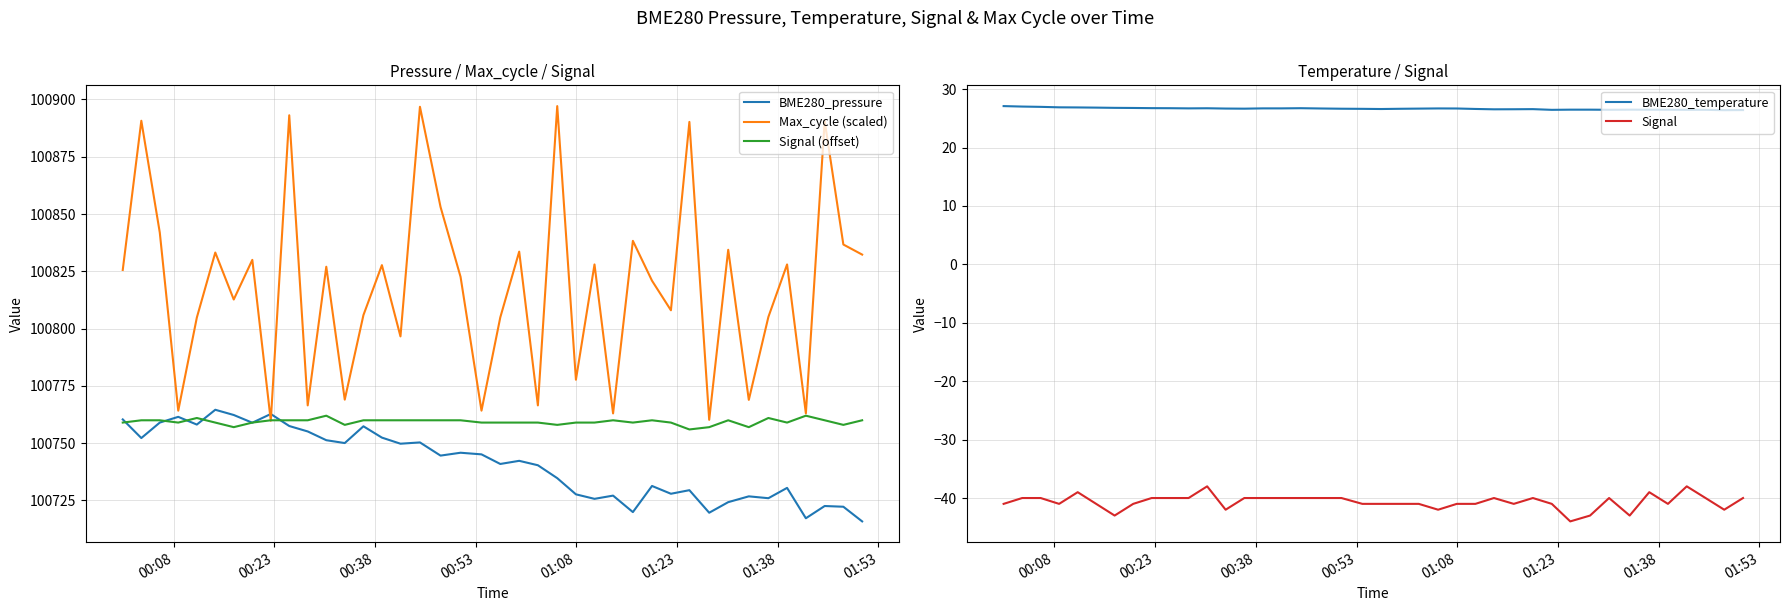

True or false: BME280_temperature and Signal (offset) cross at least once.

False